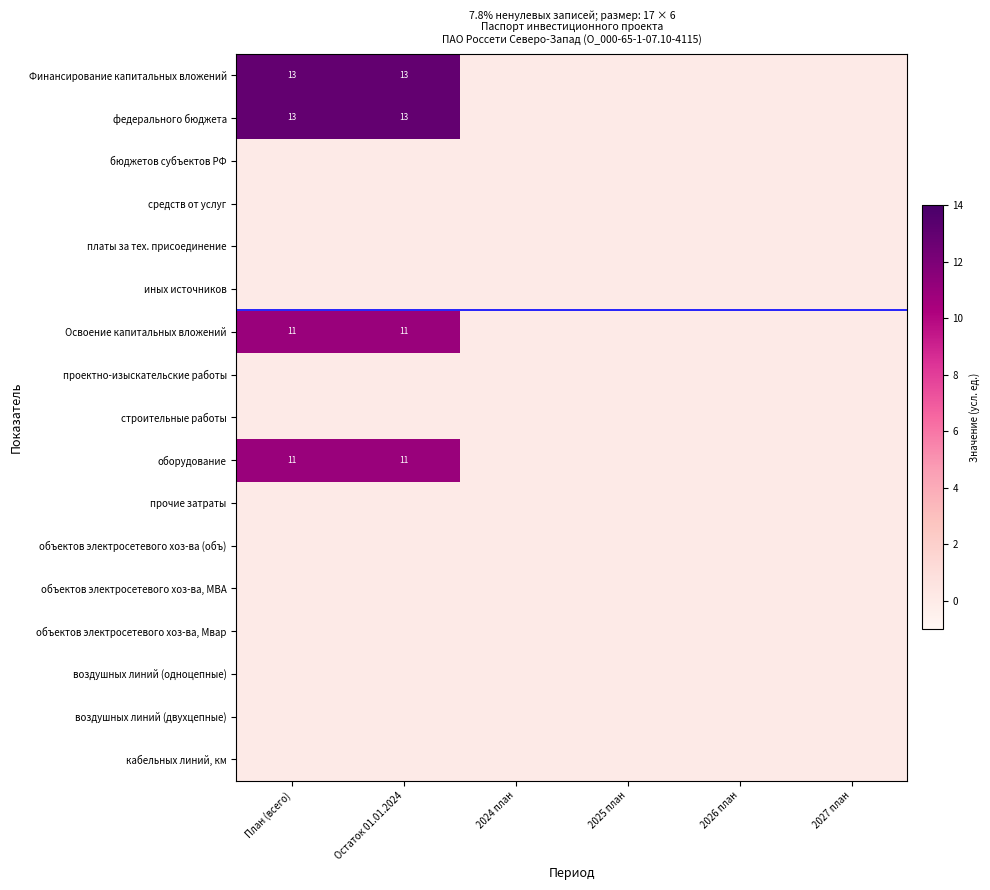

True or false: федерального бюджета has a value of 5 at План (всего).

False